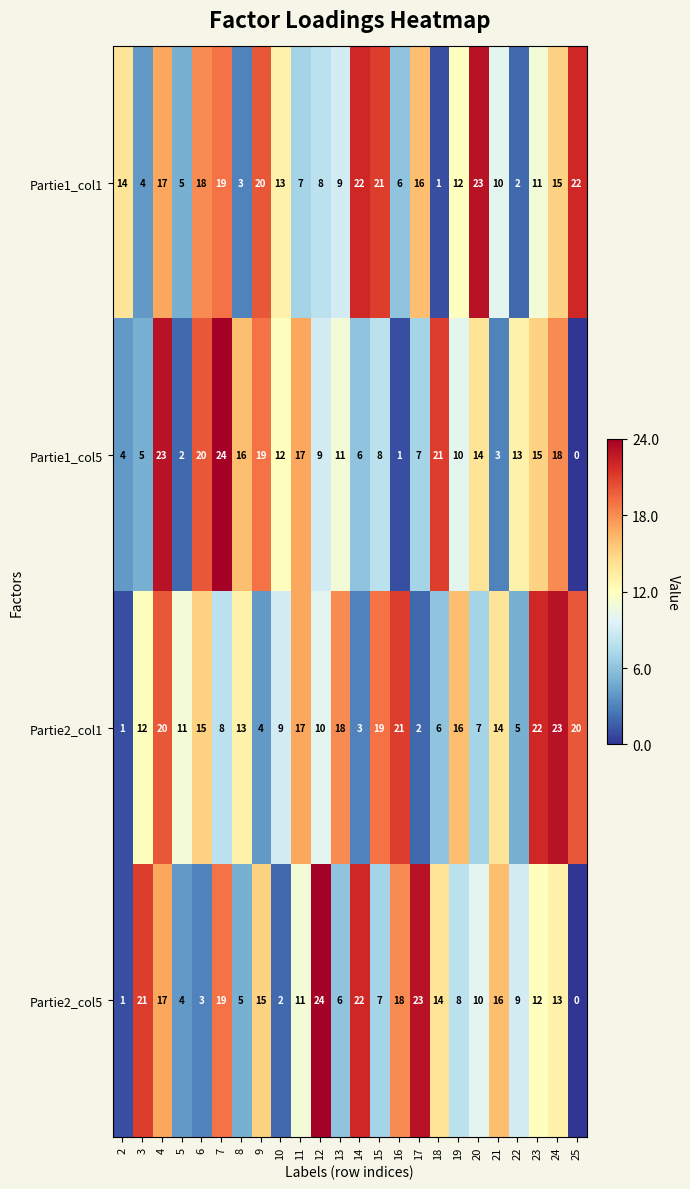

At how many categories does at least one series exceed 19?

15